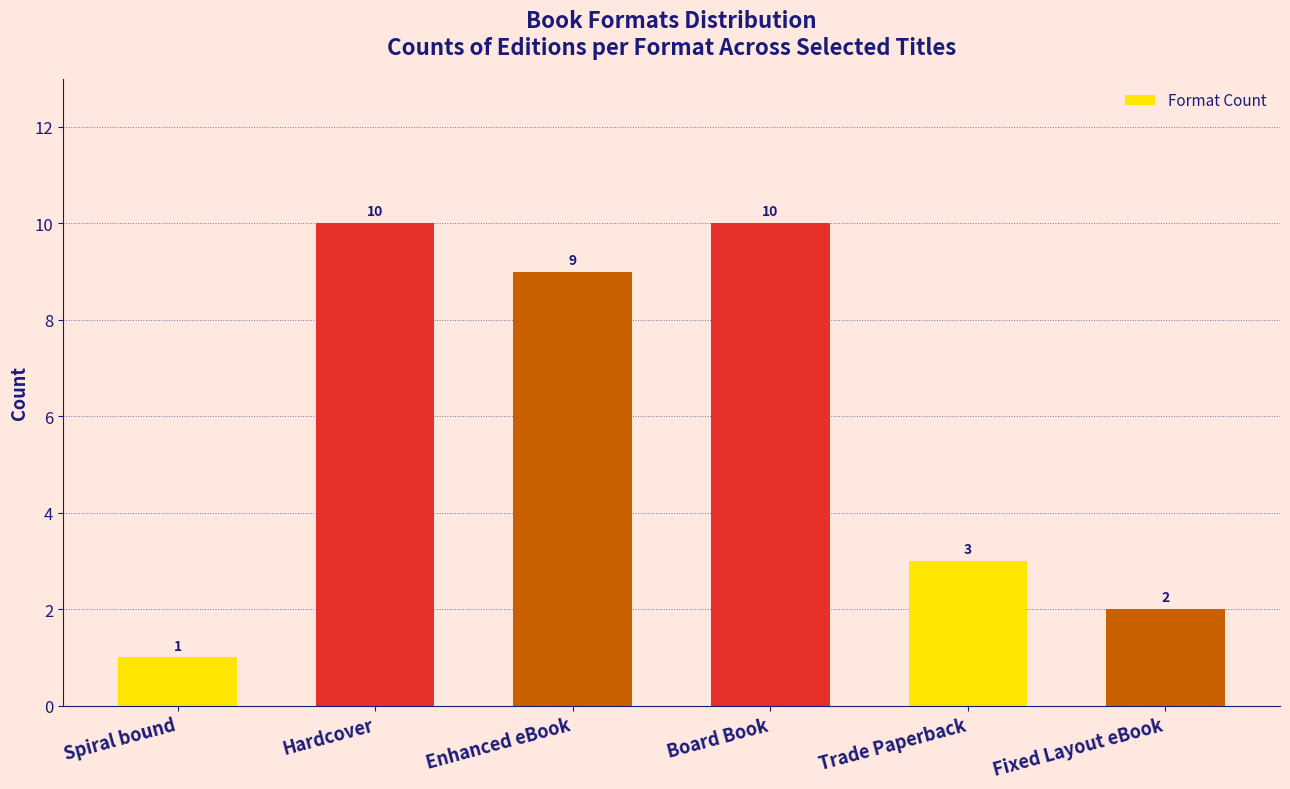

What is the ratio of the value at Fixed Layout eBook to the value at Trade Paperback?

0.7